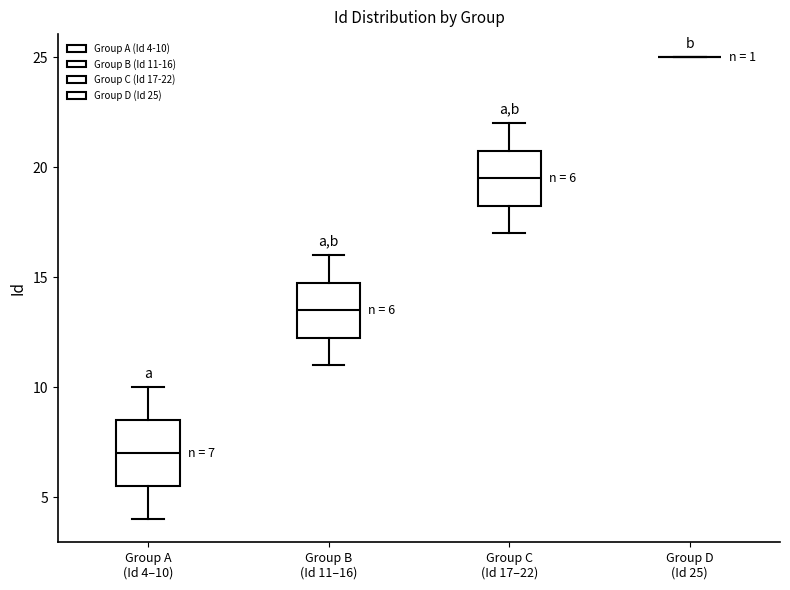

Comparing the boxes themselves (not the whiskers), which one is the tallest?

Group A (Id 4–10)